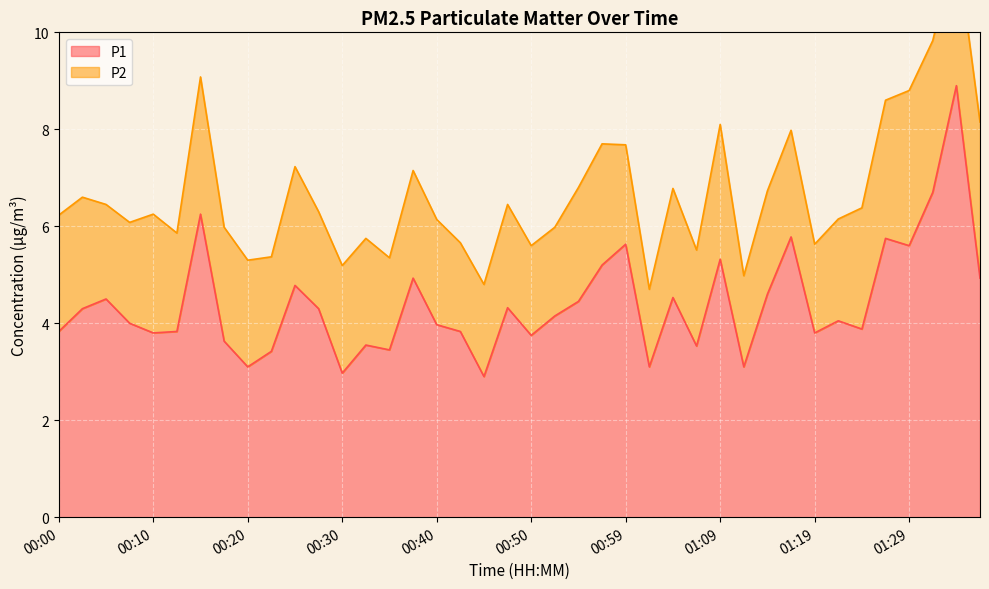

Approximately how many times larger is the value at 00:57 compared to 01:17?

0.9